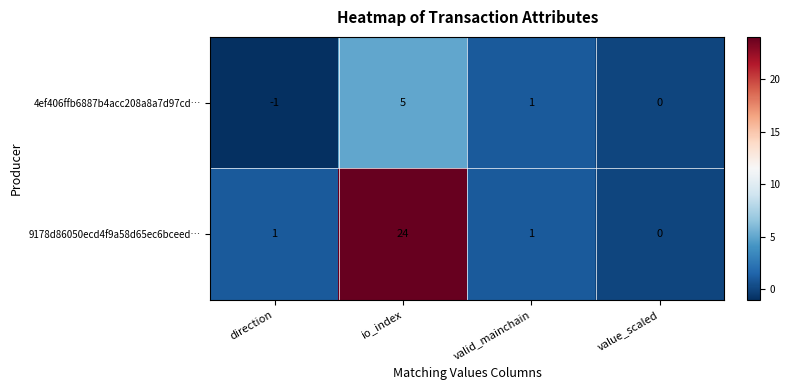

Reading left to right, extract all data points from this chart.

4ef406ffb6887b4acc208a8a7d97cd…: -1	5	1	0
9178d86050ecd4f9a58d65ec6bceed…: 1	24	1	0